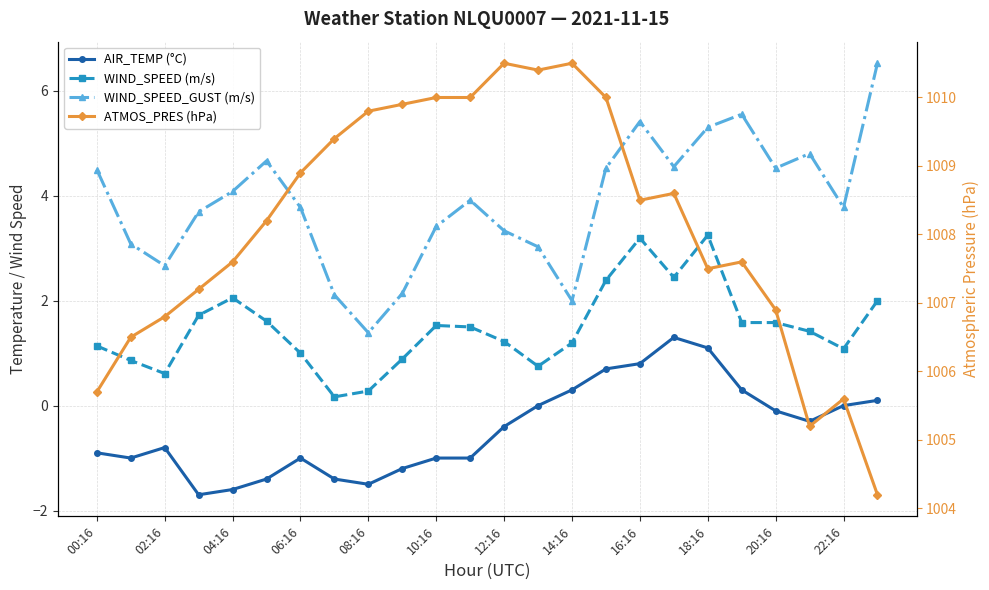

What is the maximum value for ATMOS_PRES (hPa)?

1010.5